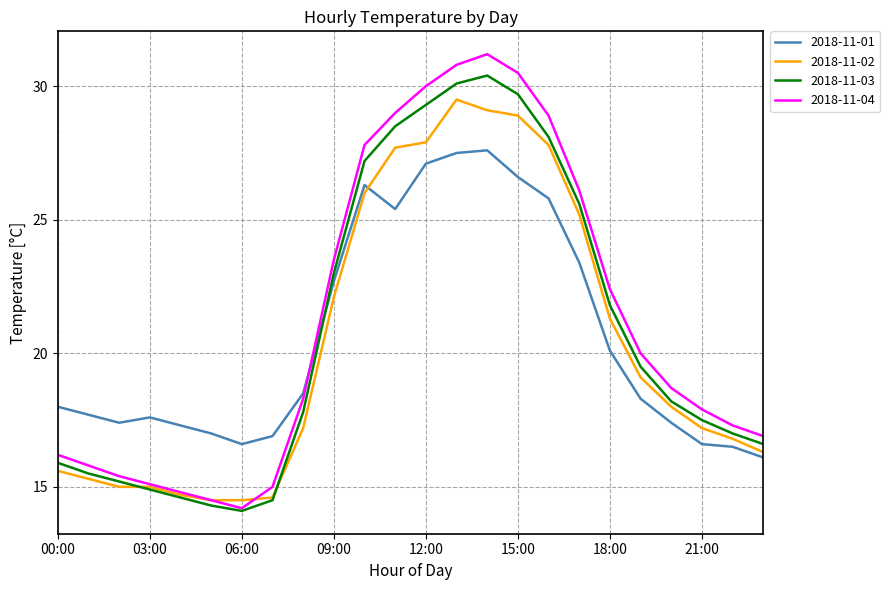

Which series has the widest spread of values?

2018-11-04